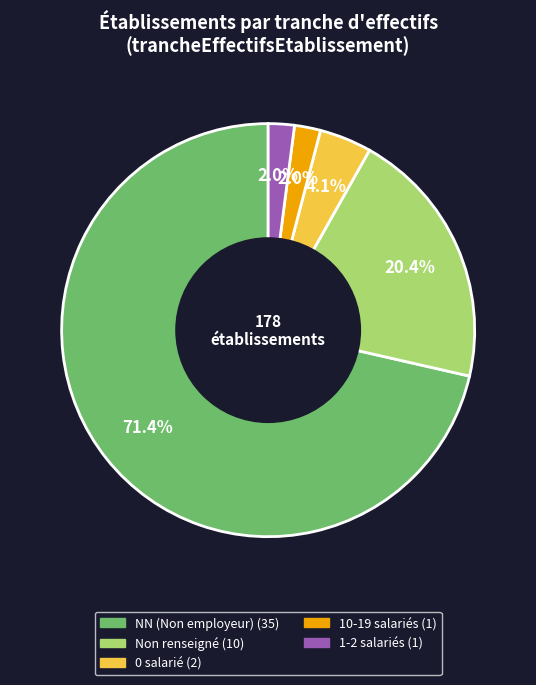

Is there a majority slice in this chart?

Yes